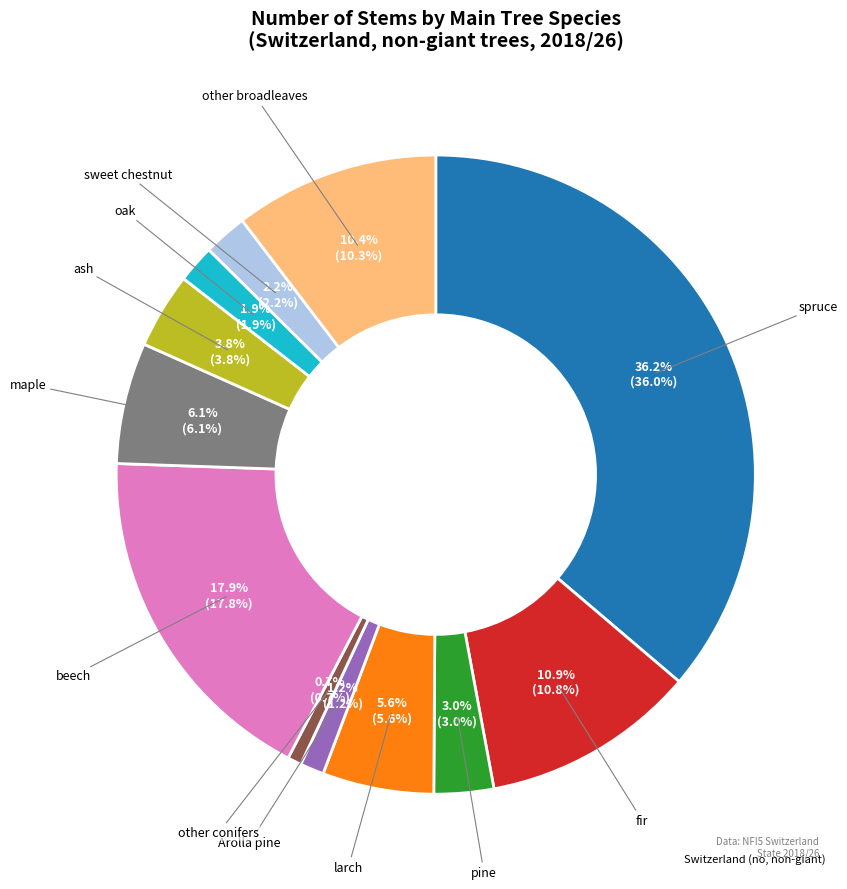

Does any single category account for the majority?

No